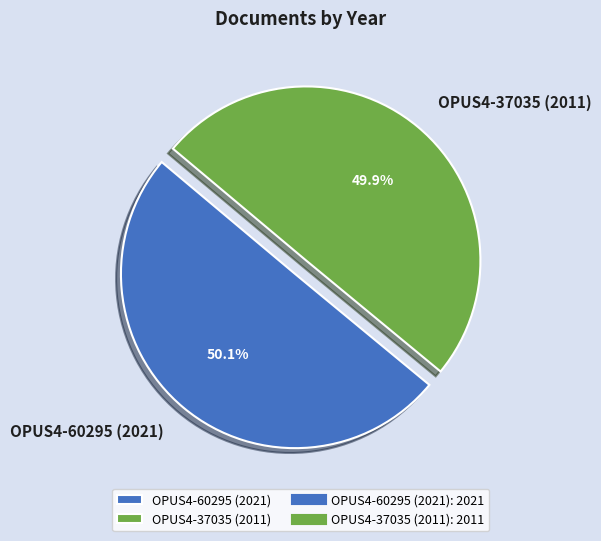

How much of the chart is everything except OPUS4-60295 (2021)?

49.9%